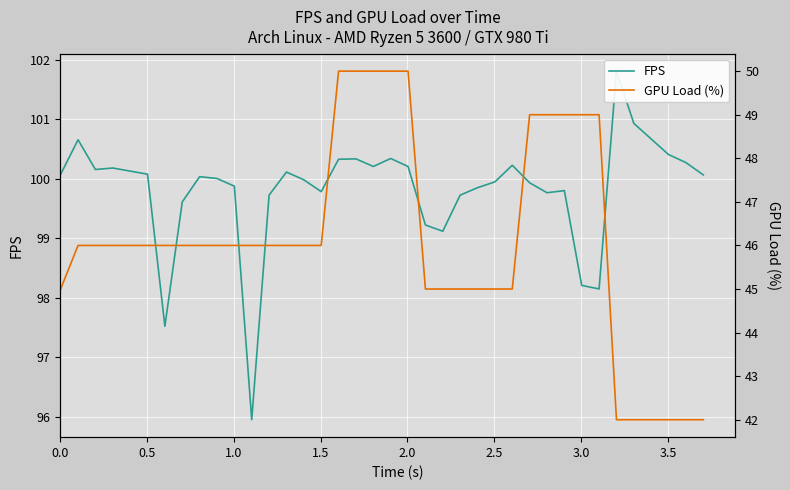

True or false: GPU Load (%) and FPS cross at least once.

False